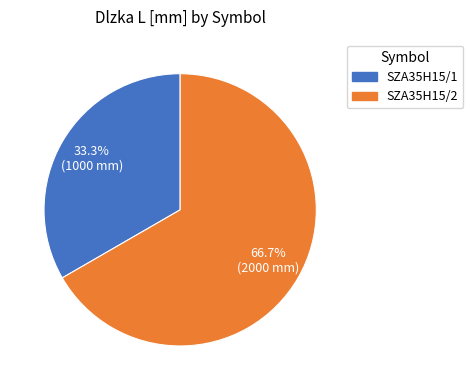

Does SZA35H15/2 account for over 50% of the chart?

Yes